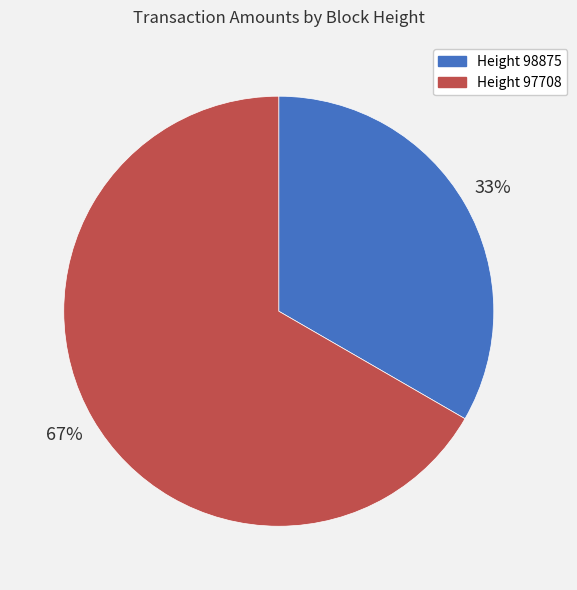

To the nearest percent, what is the average slice percentage?

50%